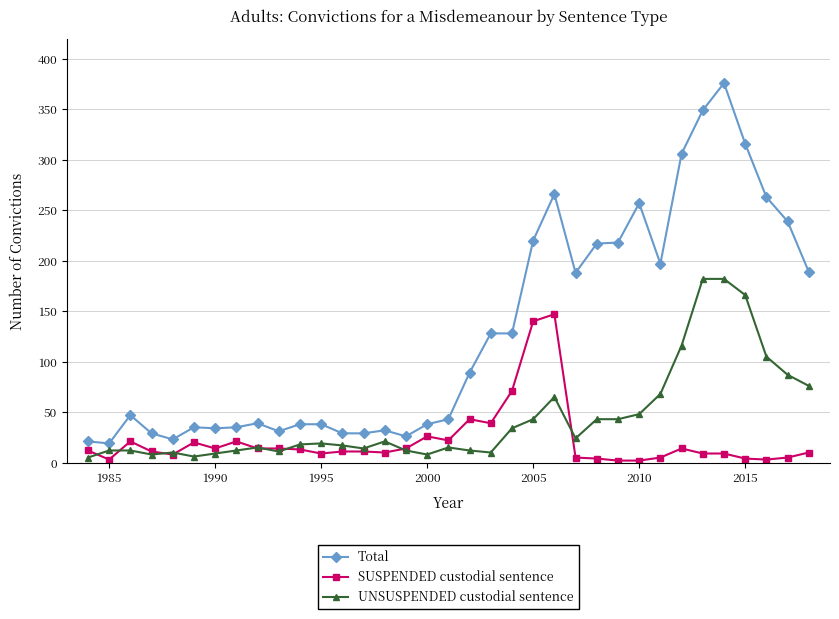

True or false: SUSPENDED custodial sentence and Total intersect in this chart.

False